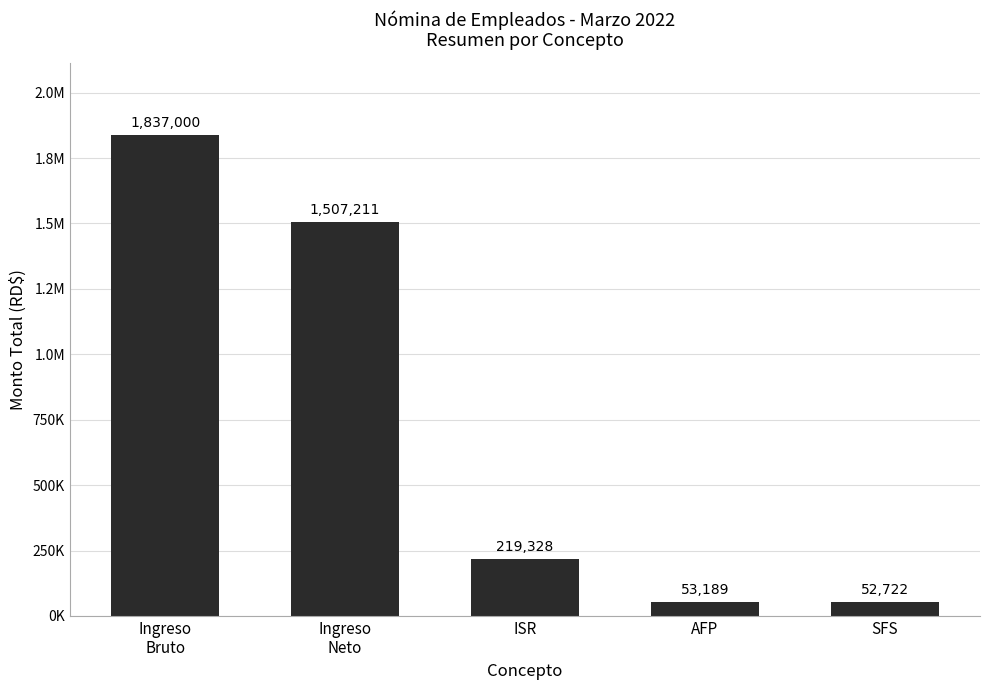

What is the label of the 2nd bar from the right?

AFP